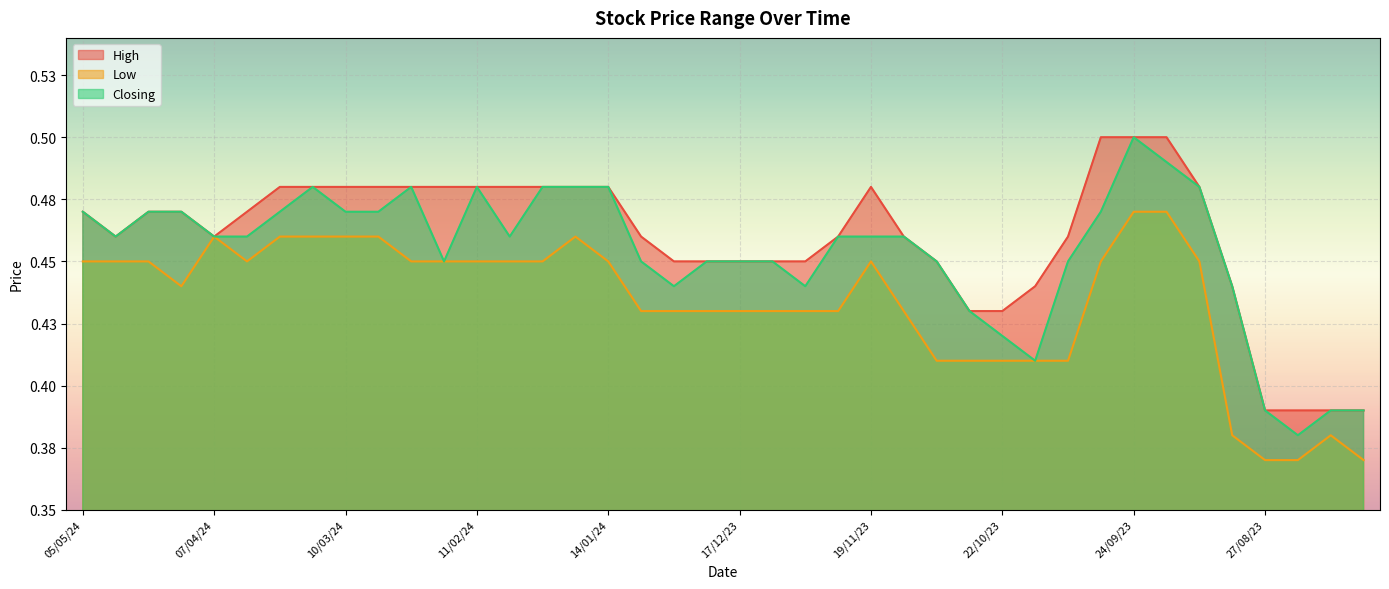

What is the label of the 15th point from the left?

28/01/24